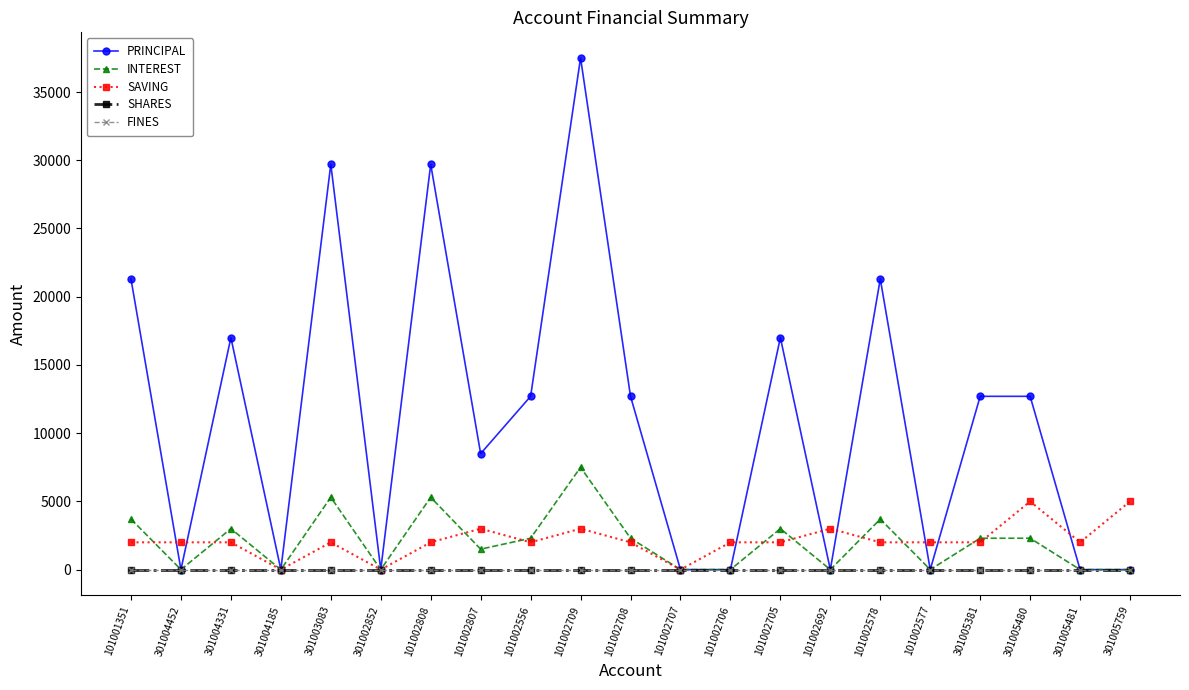

Is it true that PRINCIPAL equals 0 at 301005481?

True